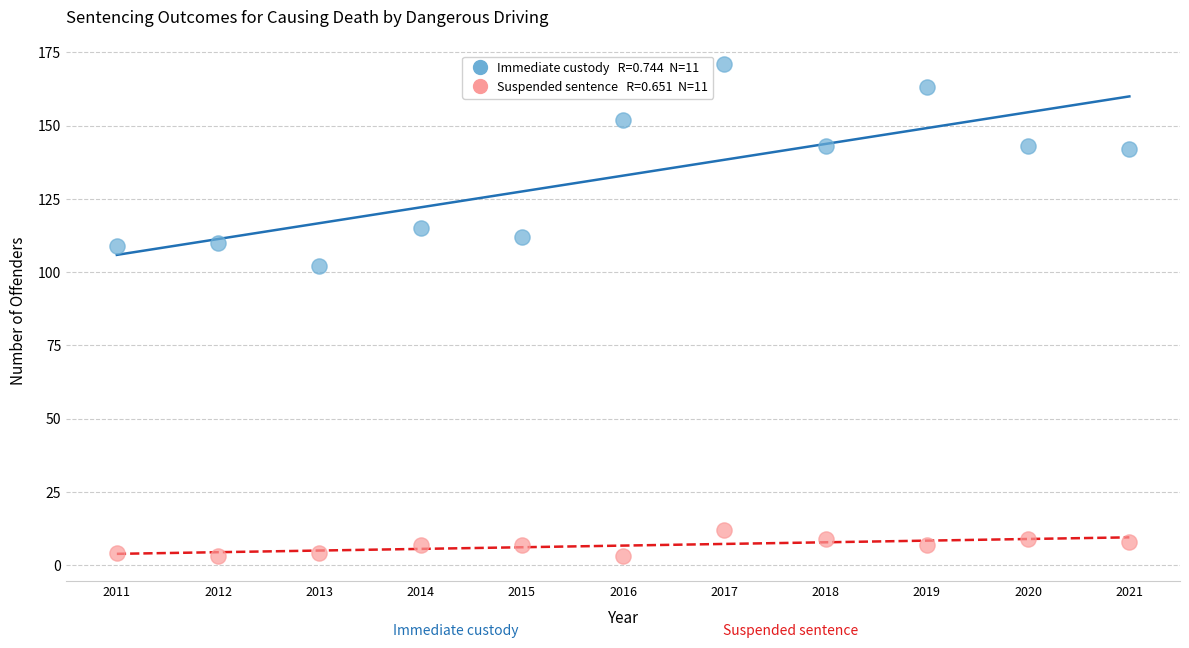

Across all data points, what is the range of Y values (max minus min)?

168